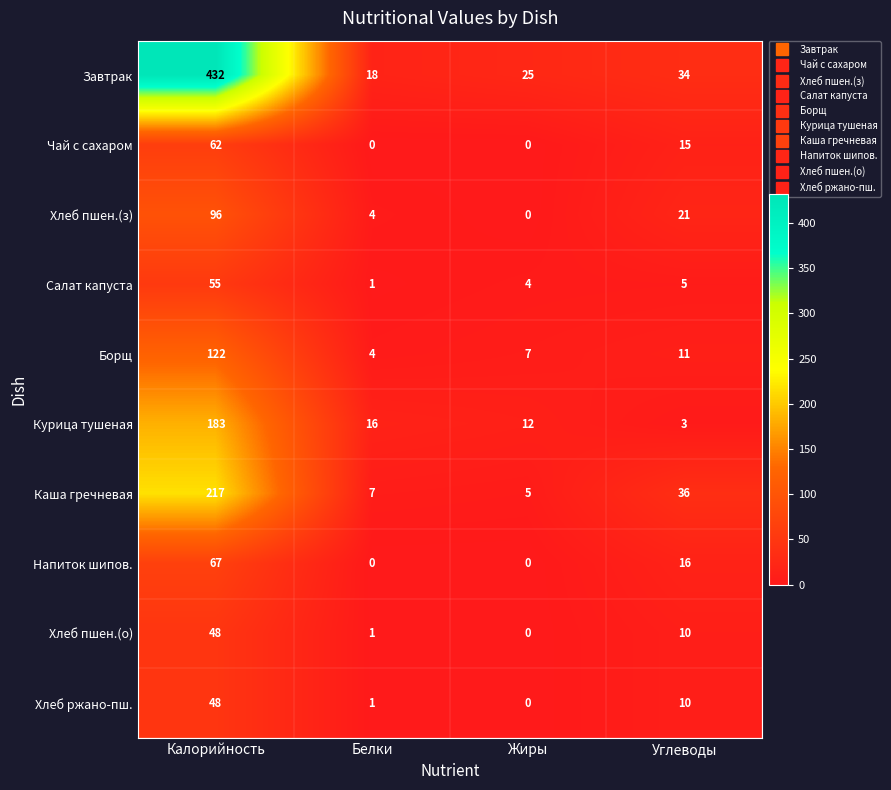

What is the approximate value of Борщ at Белки?

4